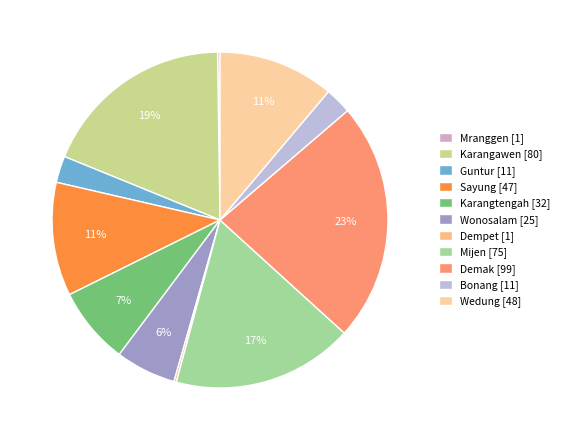

How many slices are in this pie chart?

11